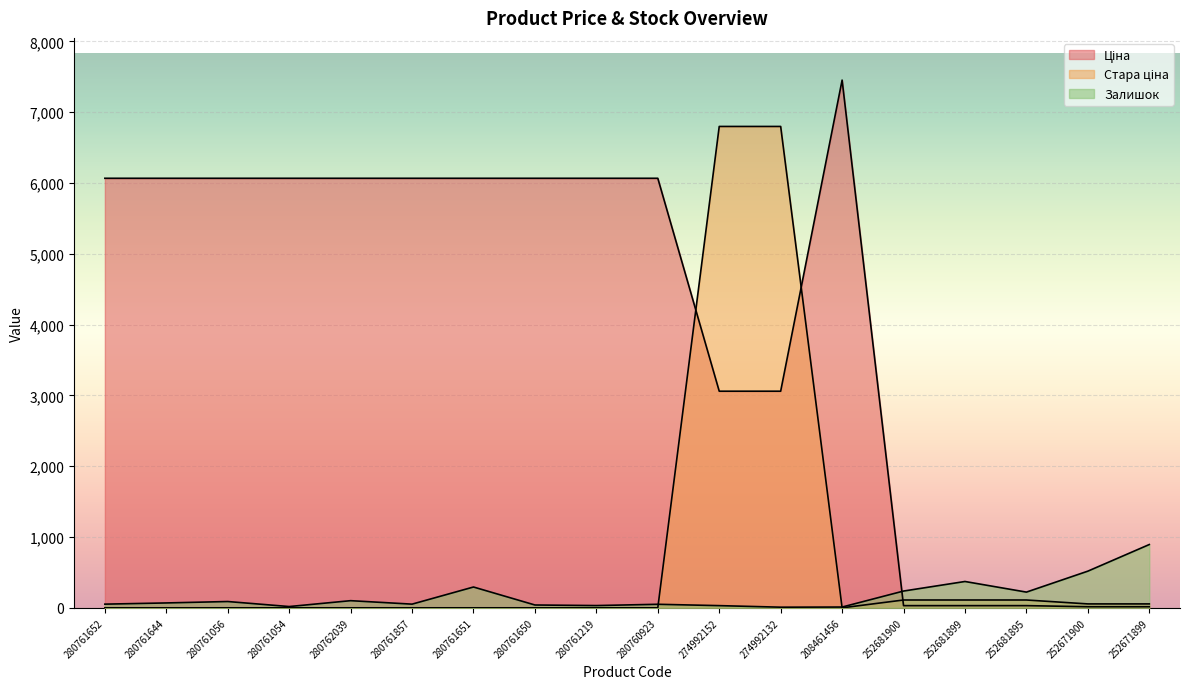

At which label does Стара ціна reach its minimum?

280761652